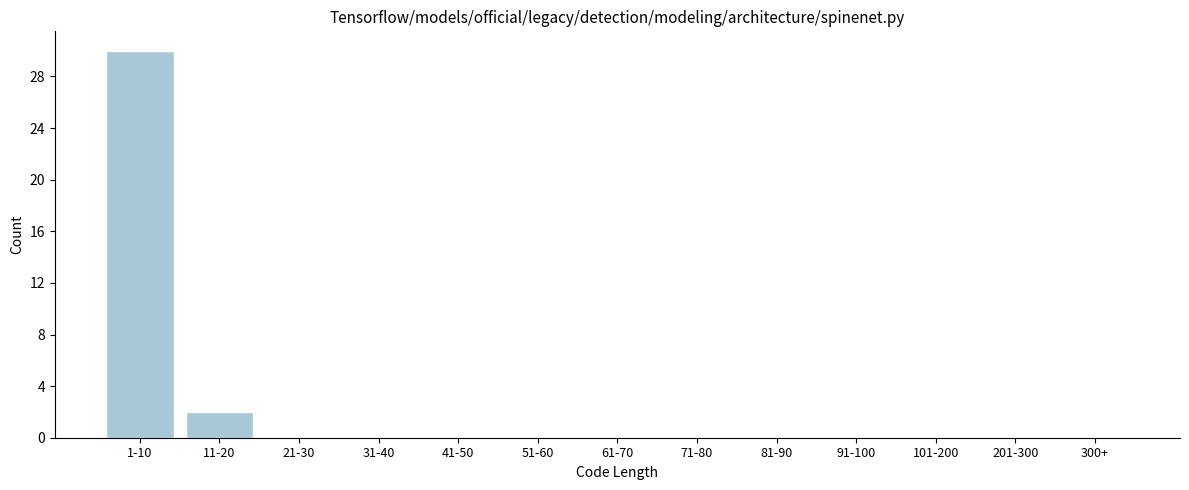

Reading left to right, transcribe all the data shown in this chart.

1-10=30	11-20=2	21-30=0	31-40=0	41-50=0	51-60=0	61-70=0	71-80=0	81-90=0	91-100=0	101-200=0	201-300=0	300+=0